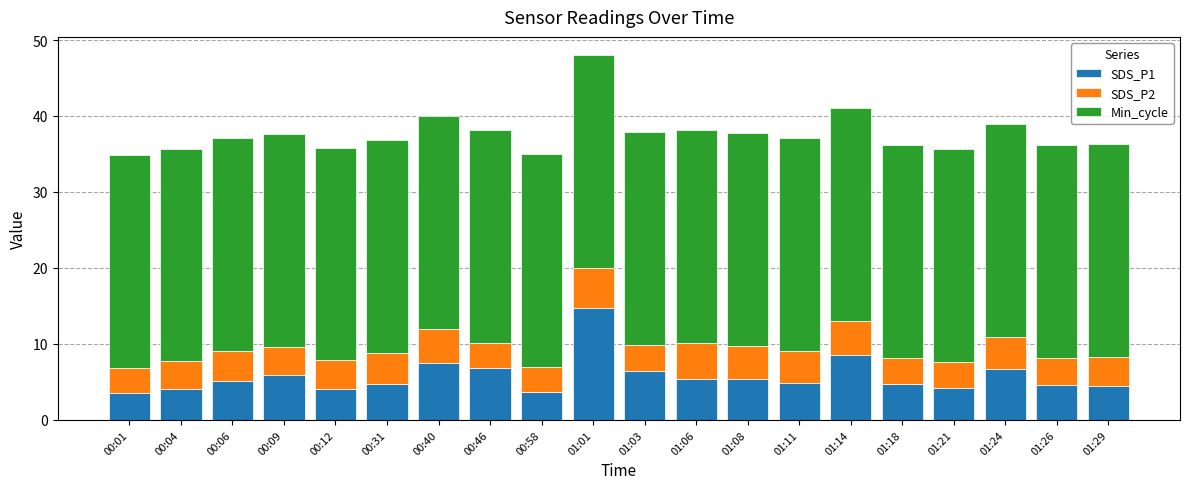

What is the total value across all series at 01:14?

41.1